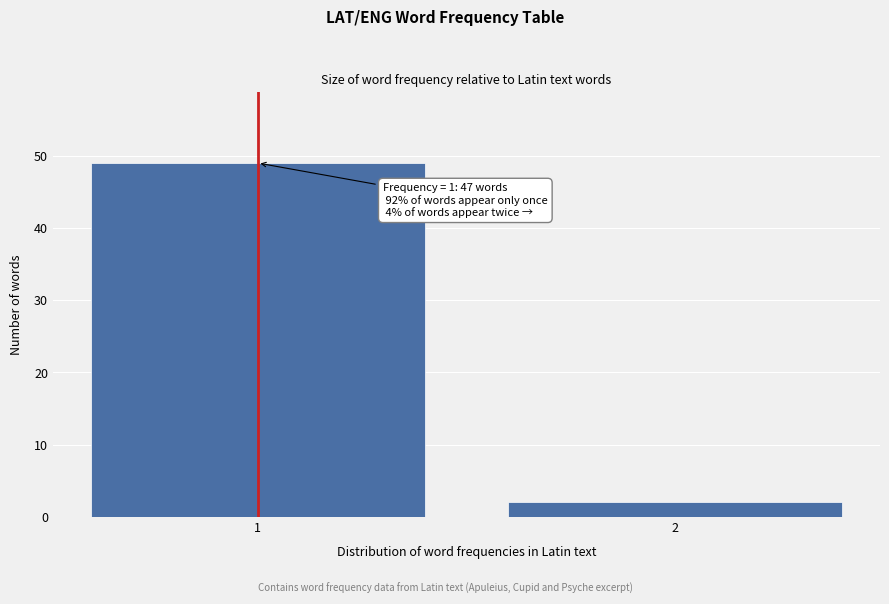

Reading left to right, extract all data points from this chart.

1=49	2=2